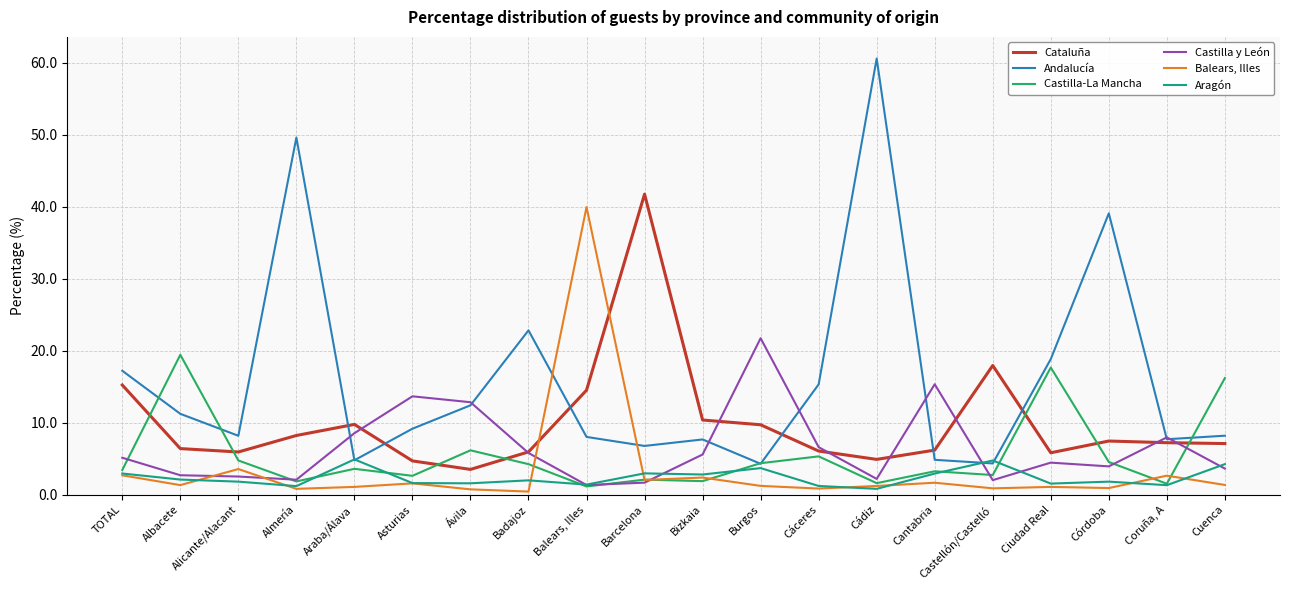

What position from the right is TOTAL?

20